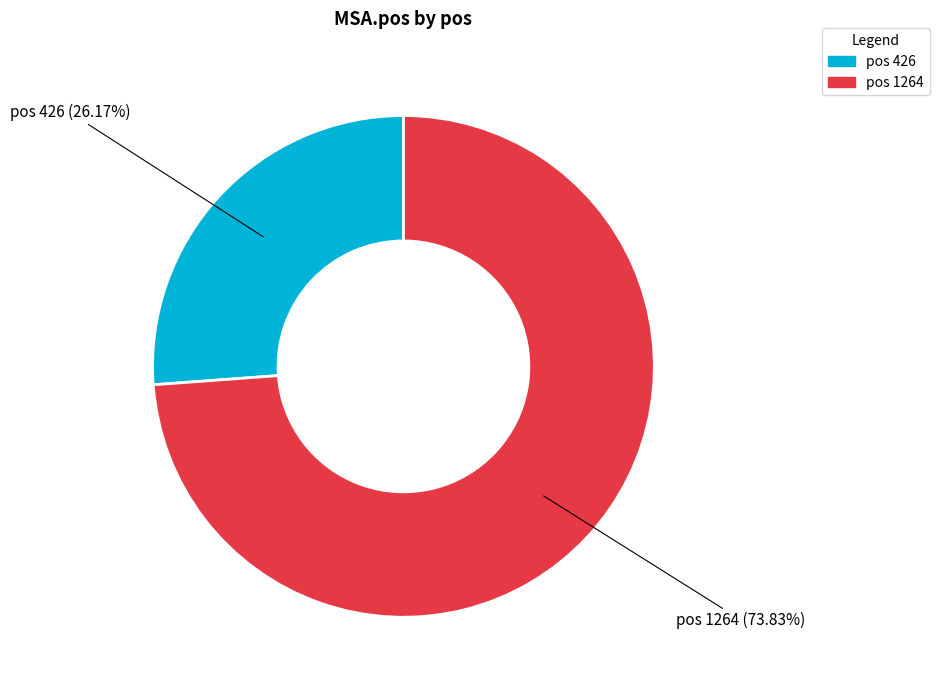

Is there any slice that represents more than half of the pie?

Yes